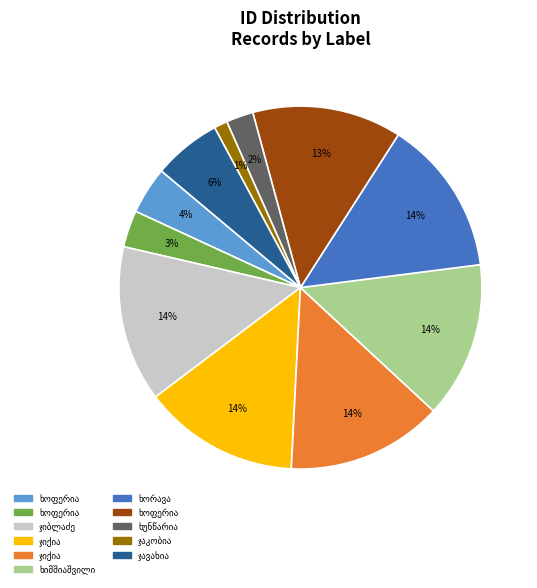

How many slices are in this pie chart?

11